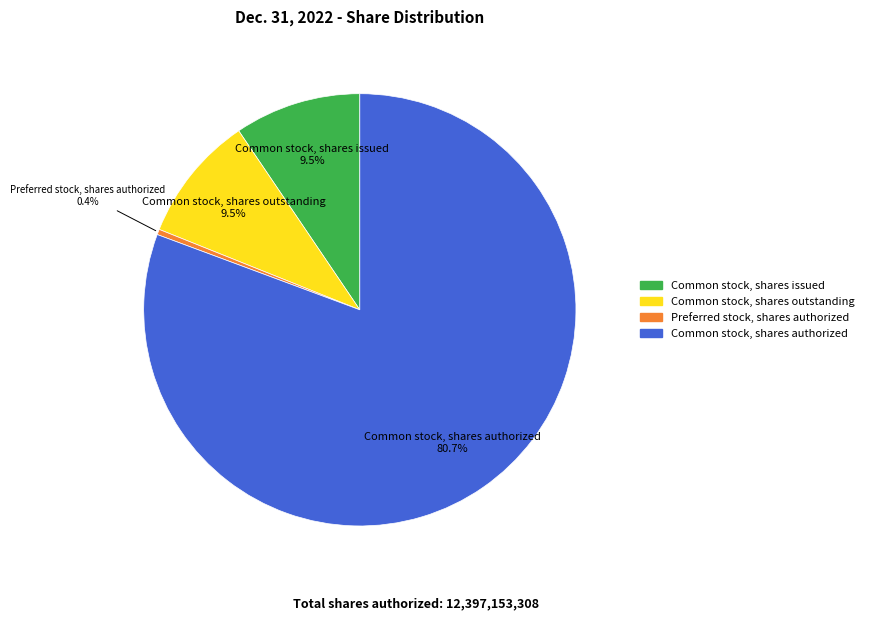

Which category has the smallest portion of the pie?

Preferred stock, shares authorized